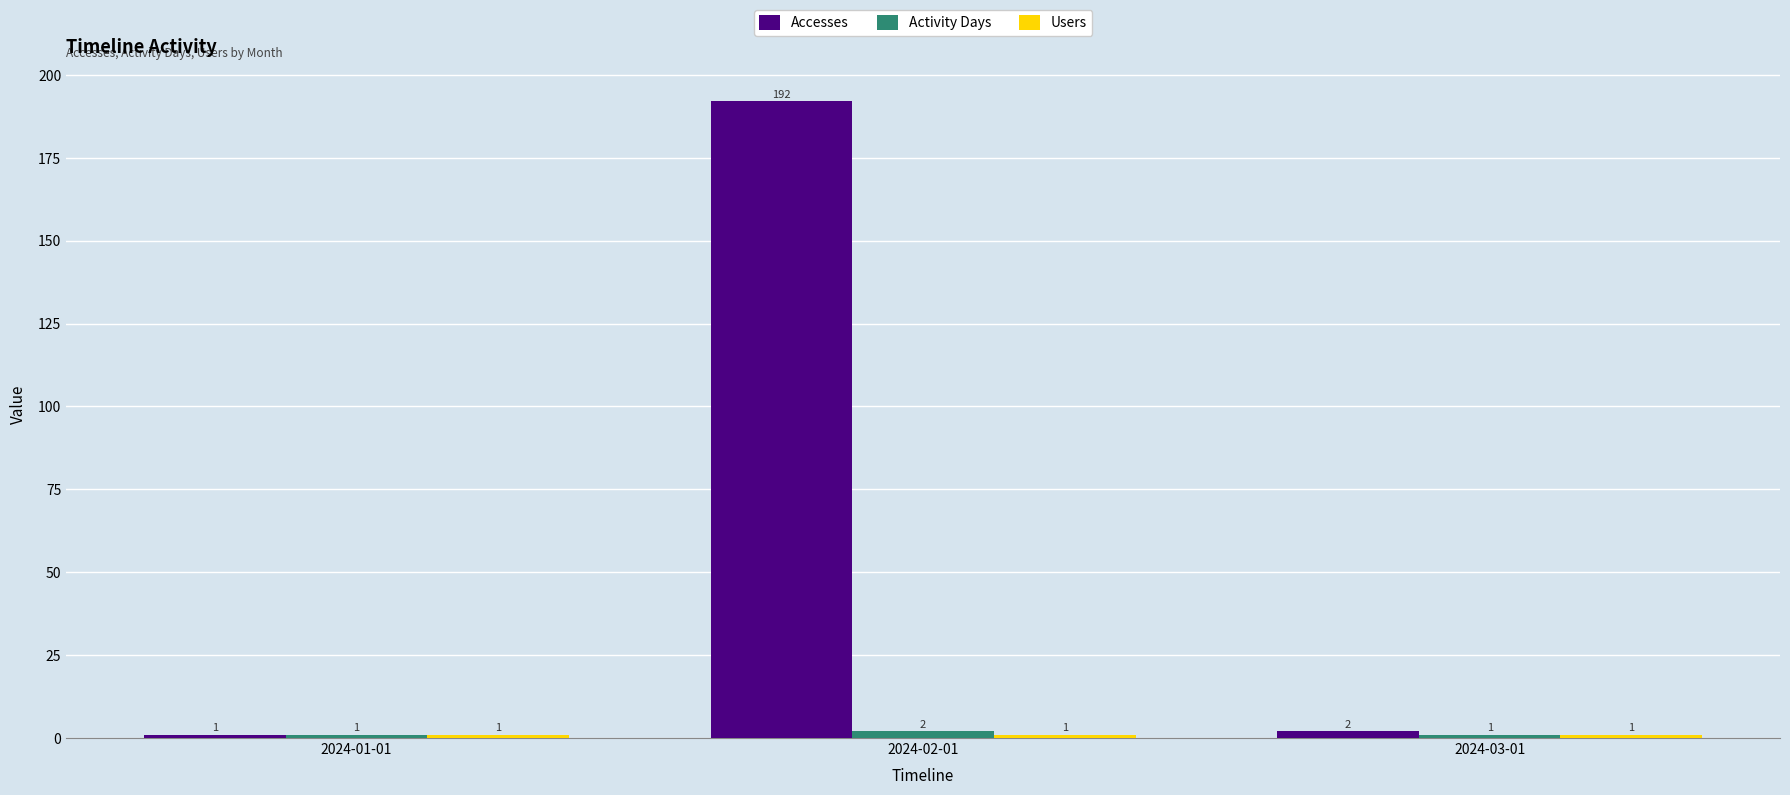

What is the sum of the Accesses values at 2024-02-01 and 2024-01-01?

193